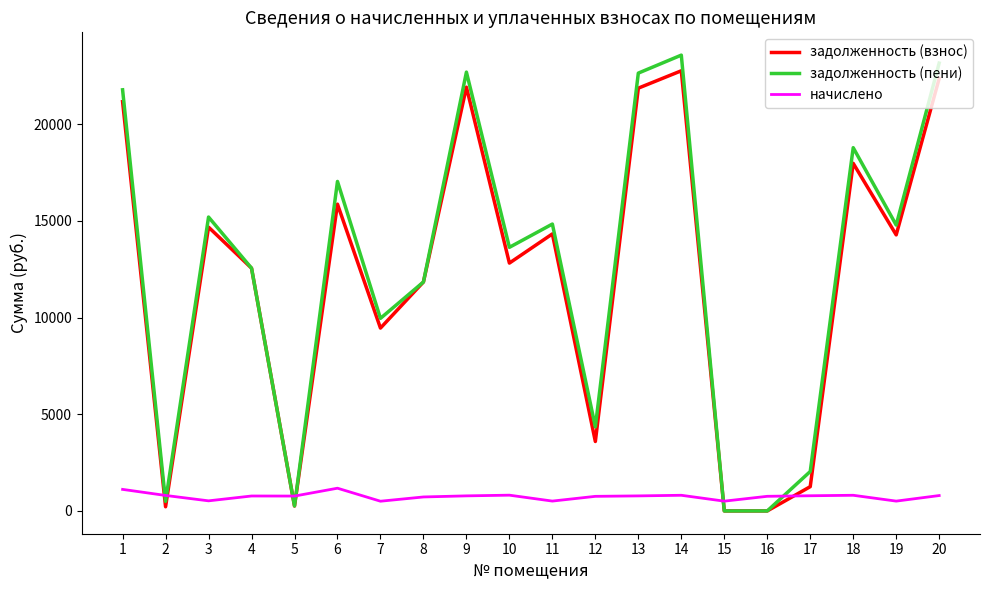

Rank the series by their maximum value, from highest to lowest.

задолженность (пени), задолженность (взнос), начислено